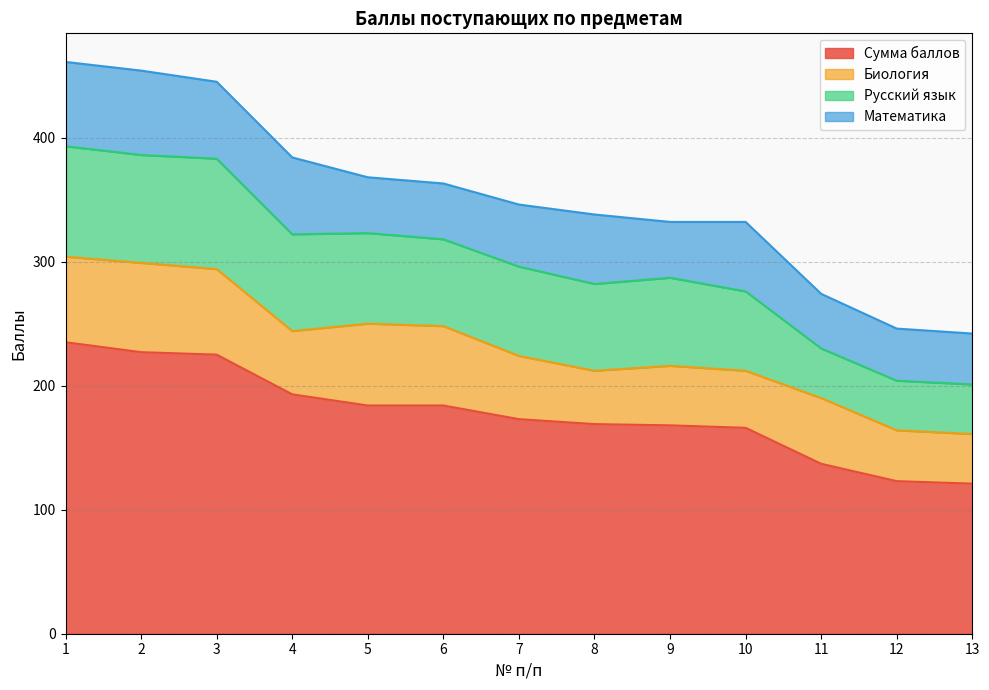

What are all the series names shown in the legend?

Сумма баллов, Биология, Русский язык, Математика